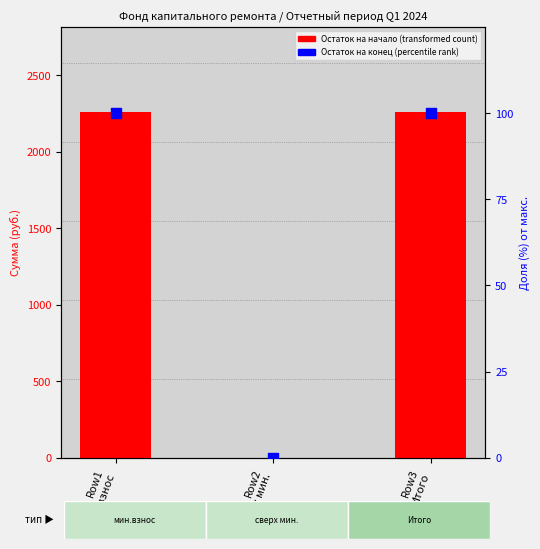

At which category is the sum across all series the highest?

Row1
мин.взнос